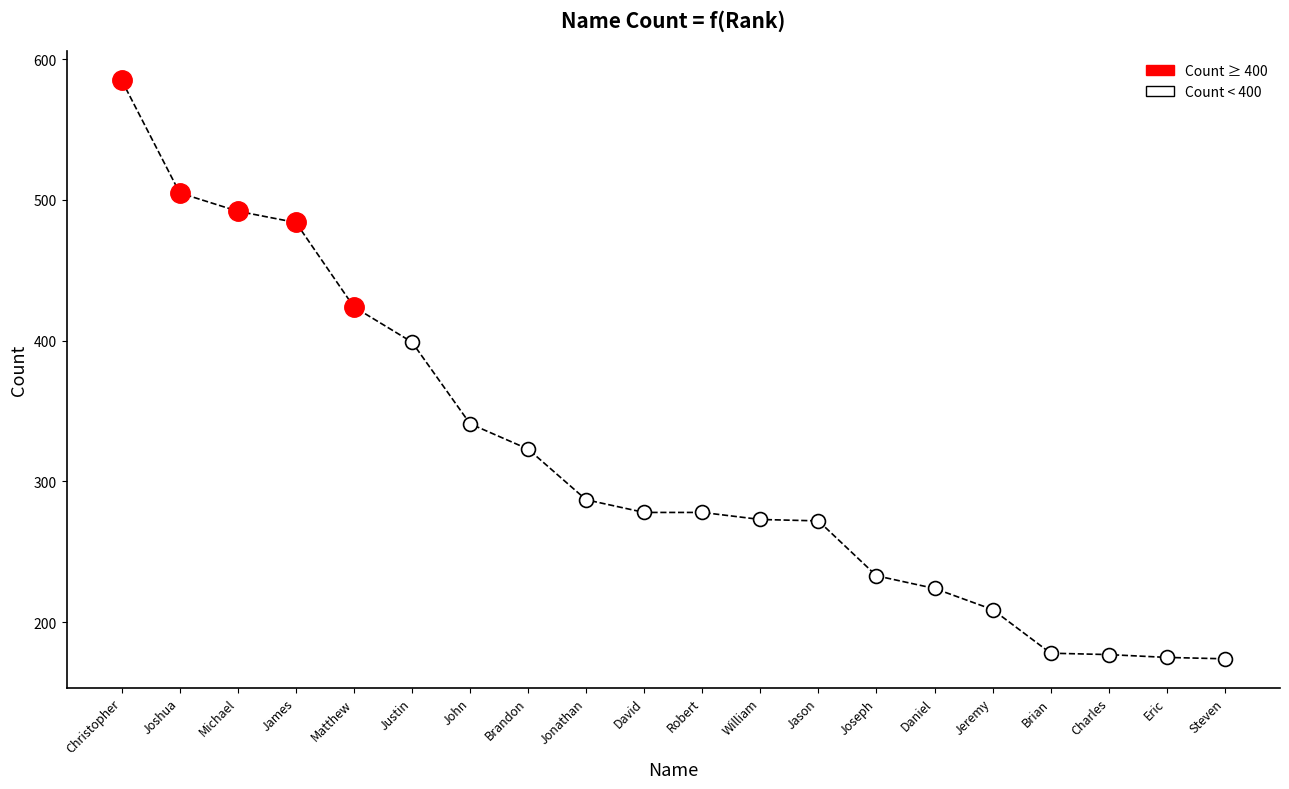

Which label corresponds to the largest value in the chart?

Christopher